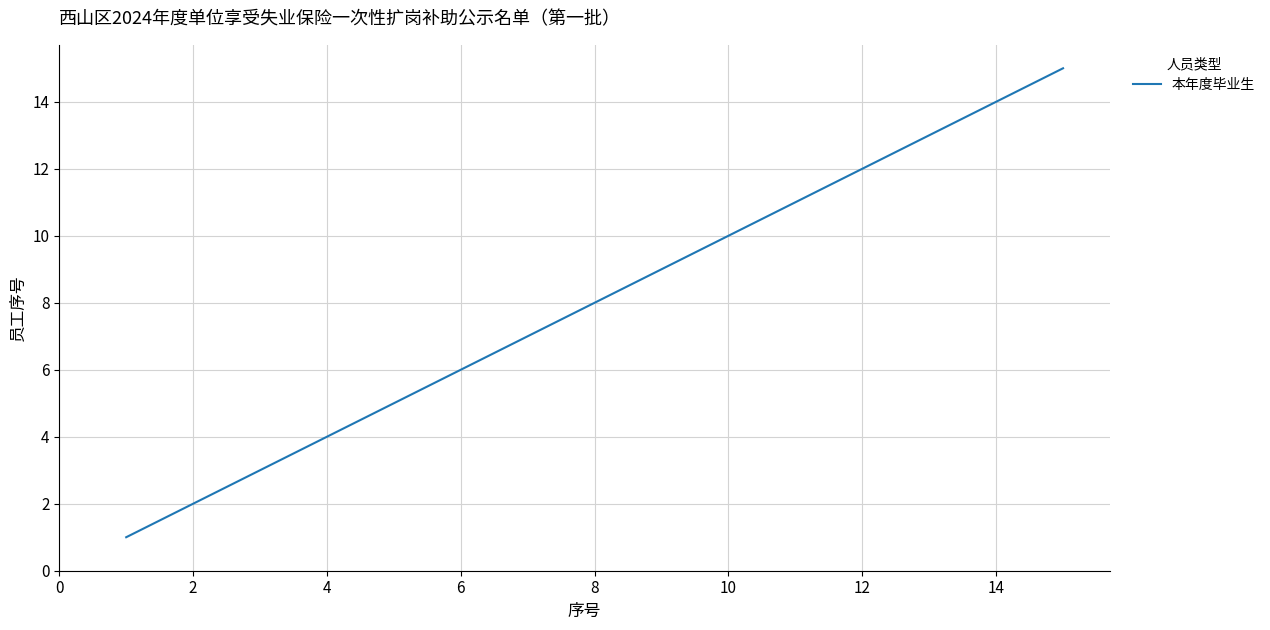

True or false: the data has more than 1 interior local peaks.

False